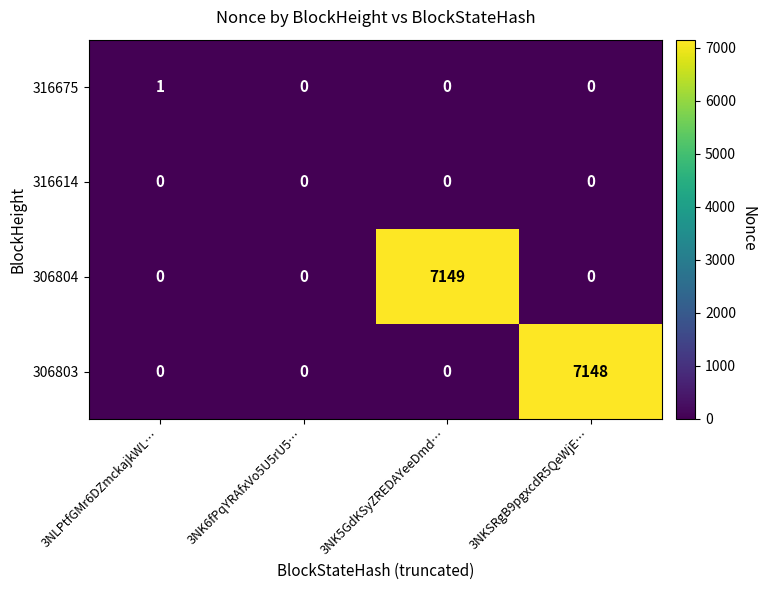

How many 316675 values are between 0 and 1?

4